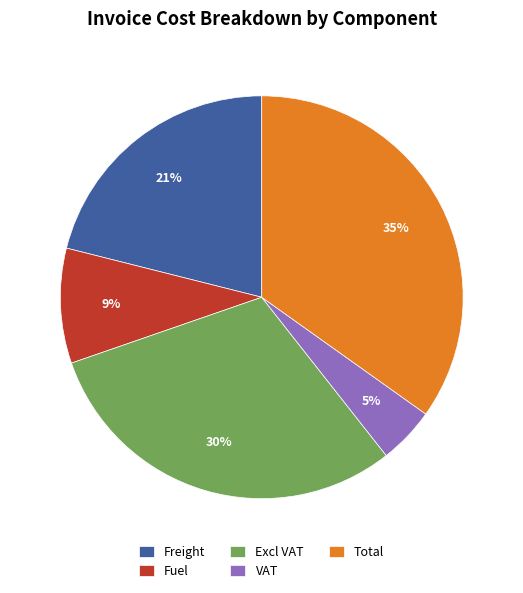

Which slice is the largest?

Total